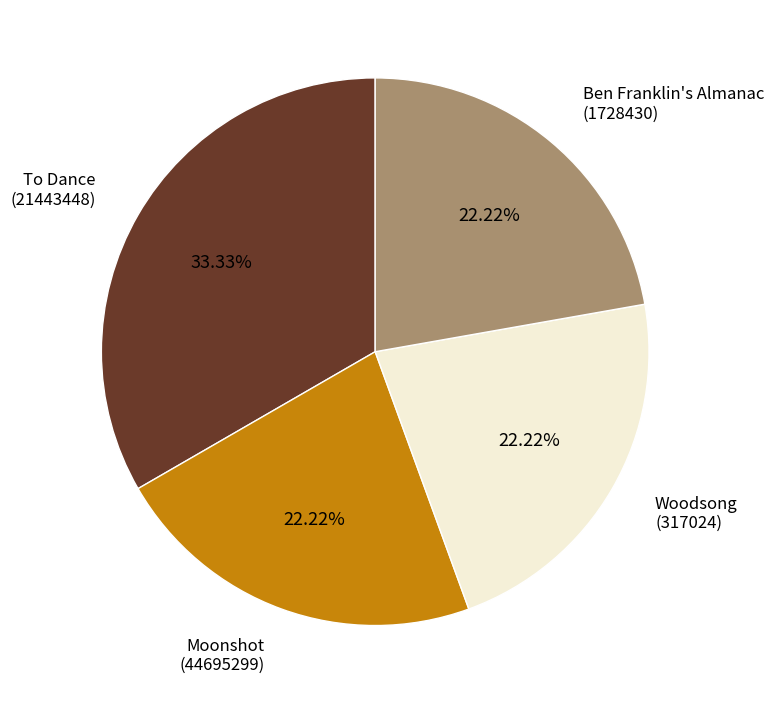

How many slices are in this pie chart?

4